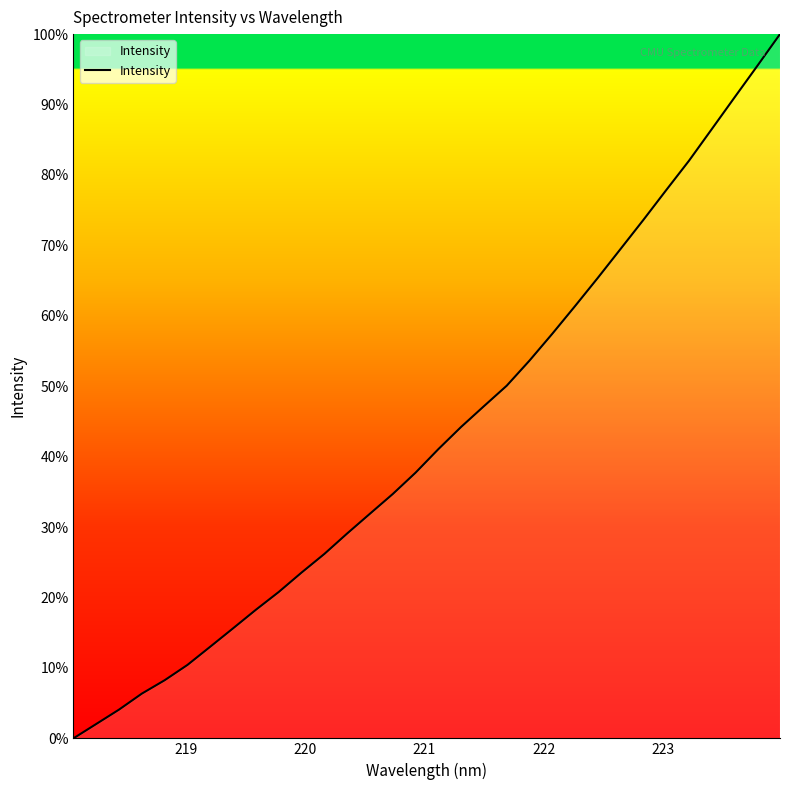

How many distinct data groups are displayed?

1